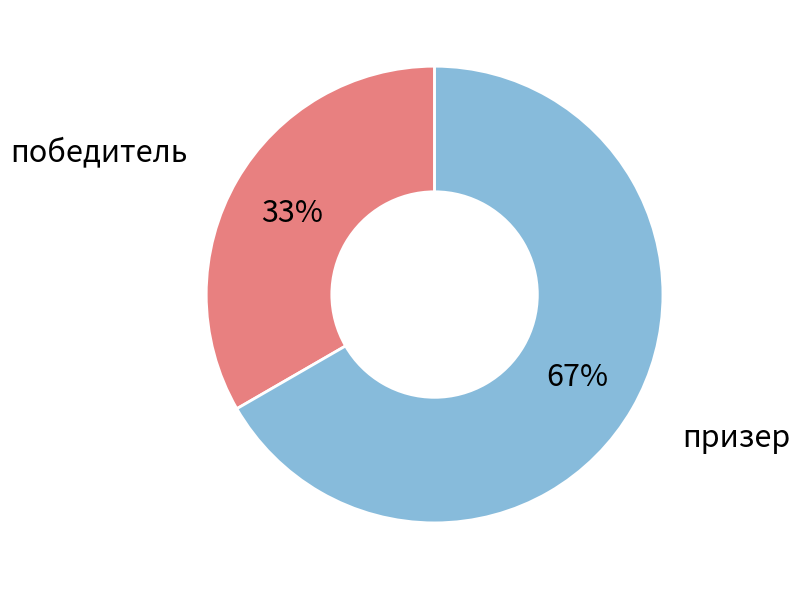

What percentage is the призер slice, to the nearest percent?

67%